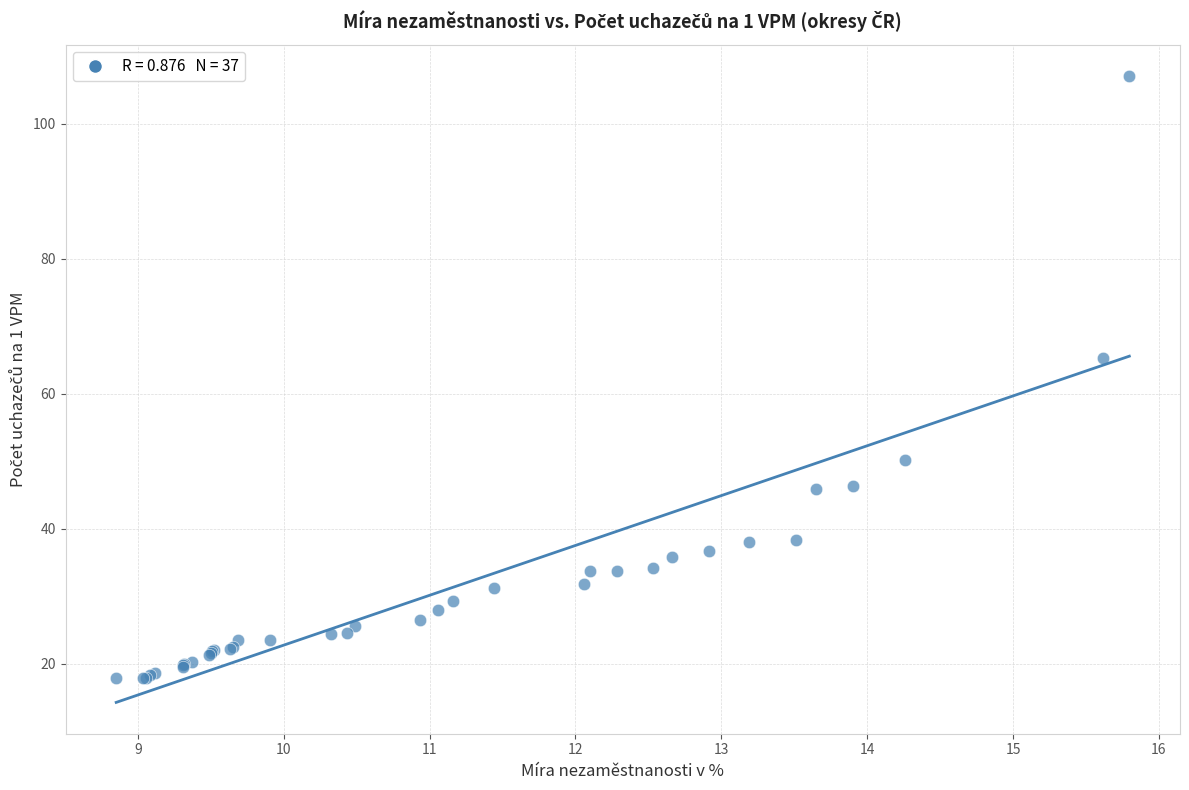

What Y value in the scatter plot is closest to 62?

65.3